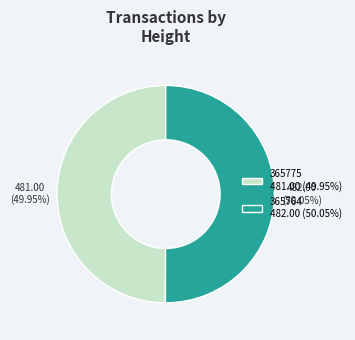

To the nearest percent, what portion does 365764 represent?

50%